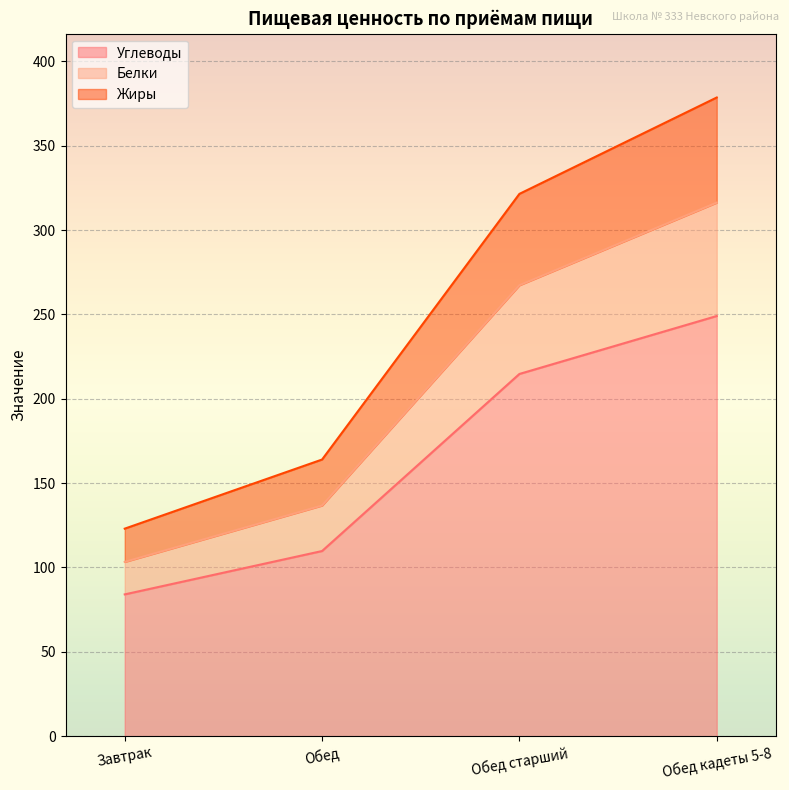

What is the minimum value shown in the chart?

84.0